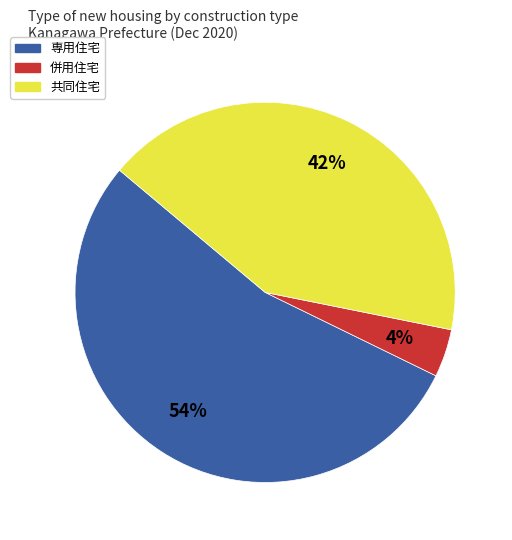

Which slice is the largest?

専用住宅